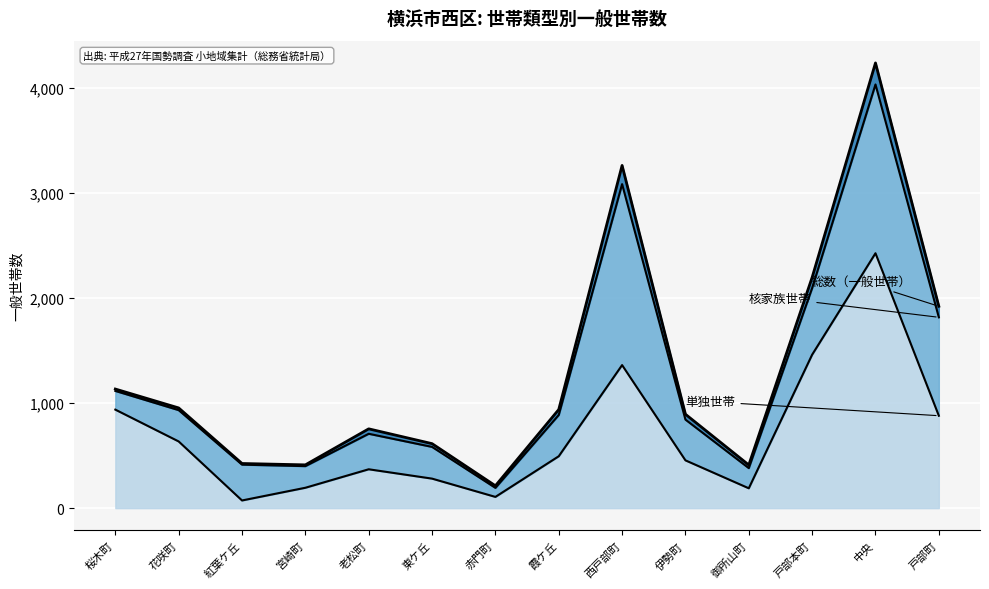

At which label does 単独世帯 reach its minimum?

紅葉ケ丘